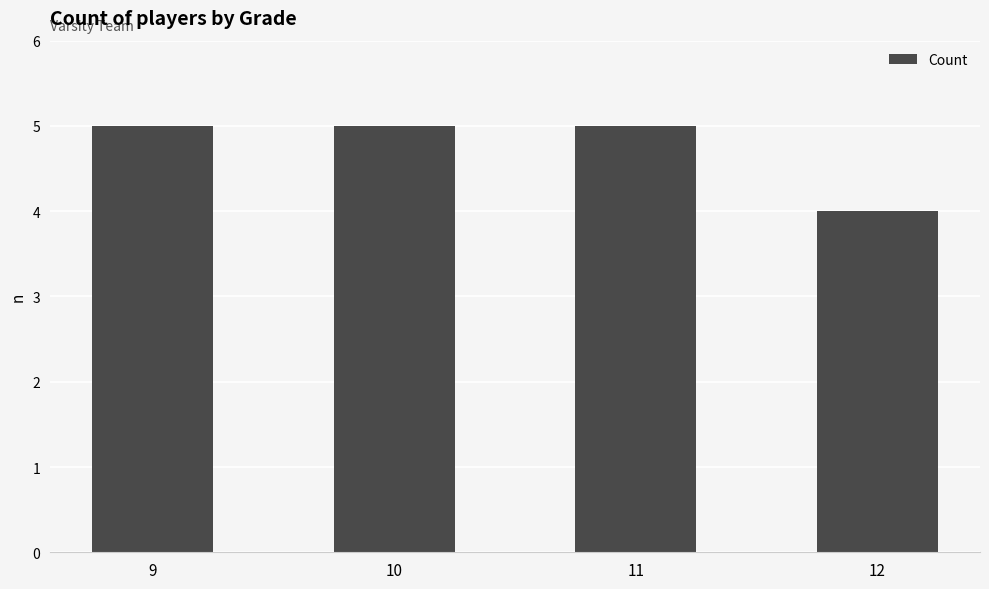

What is the value of the 3rd bar from the left?

5